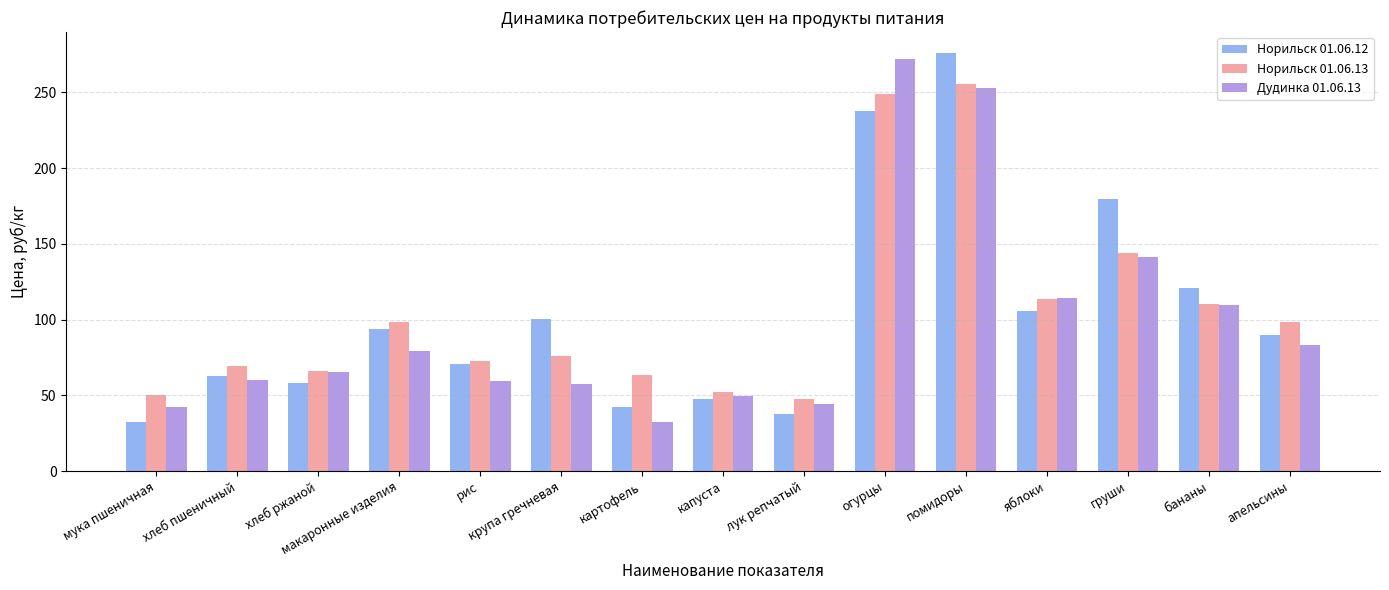

At which label is Норильск 01.06.13 closest to 151?

груши